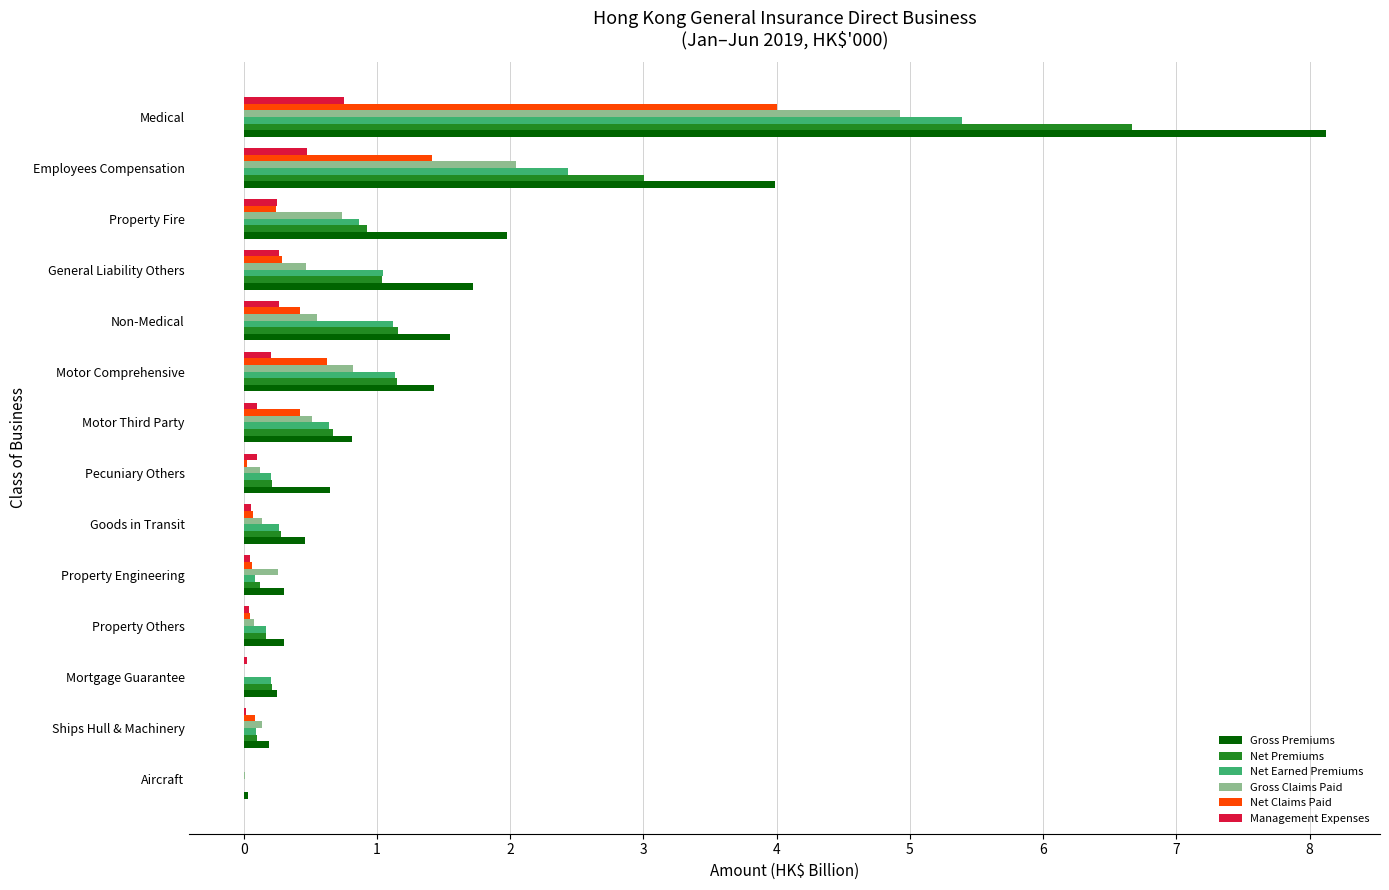

The Management Expenses series shows 0.3 at Non-Medical. True or false?

True